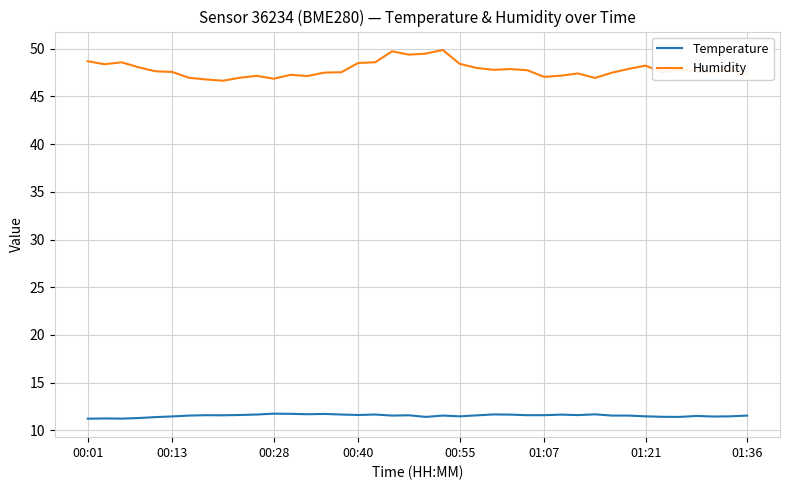

Does the chart display data point markers on the line(s)?

No